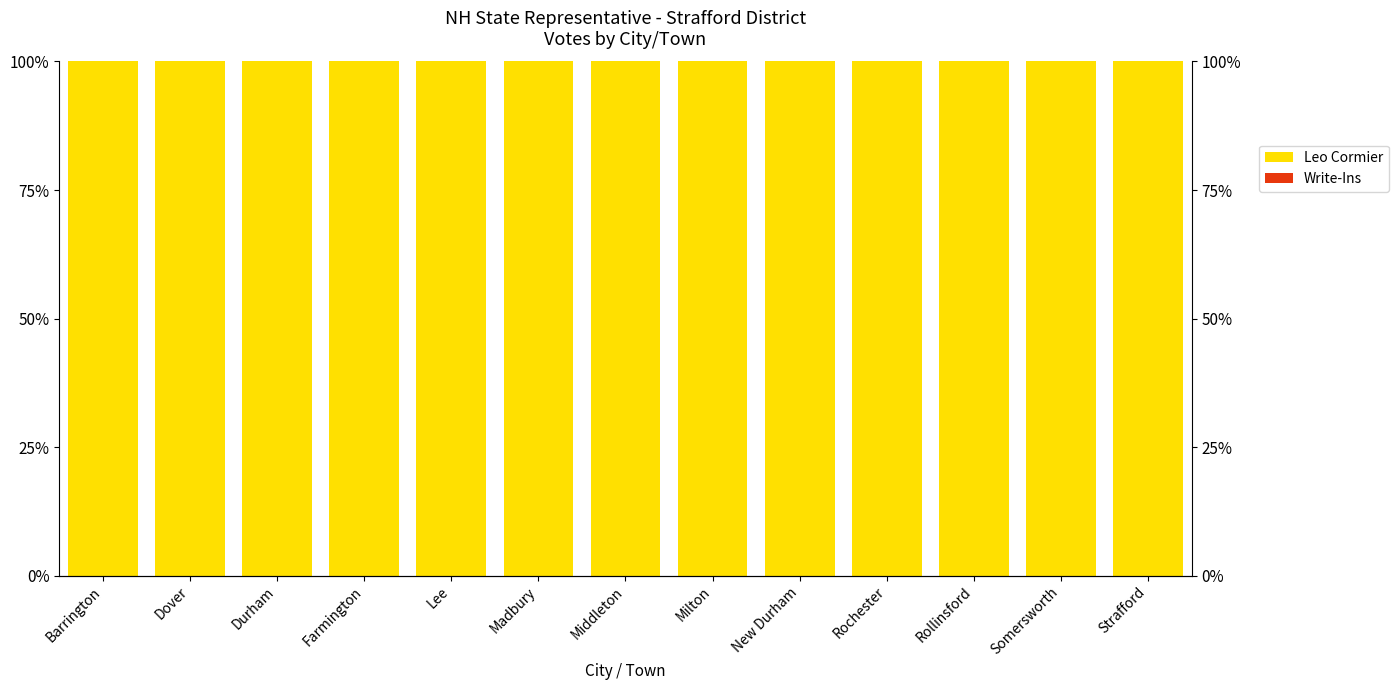

Are the bars horizontal?

No